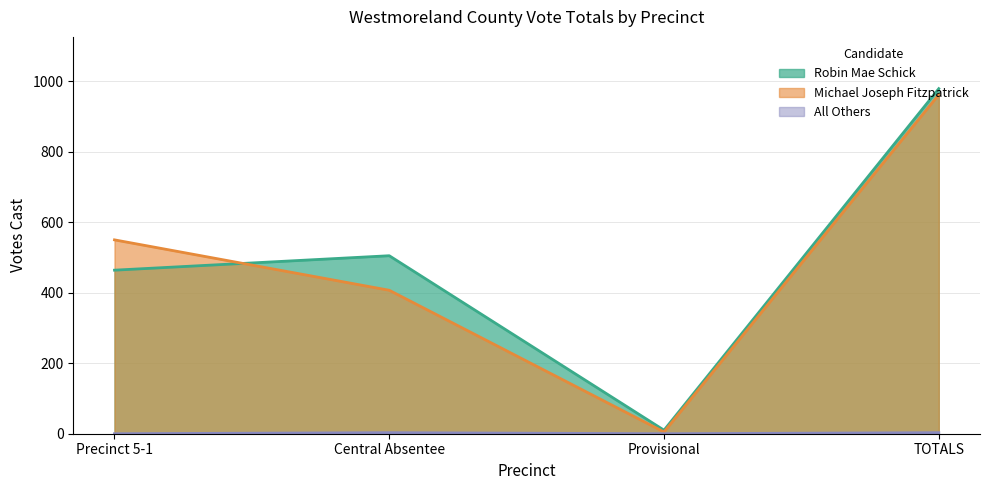

Is it true that All Others equals -2 at Provisional?

False